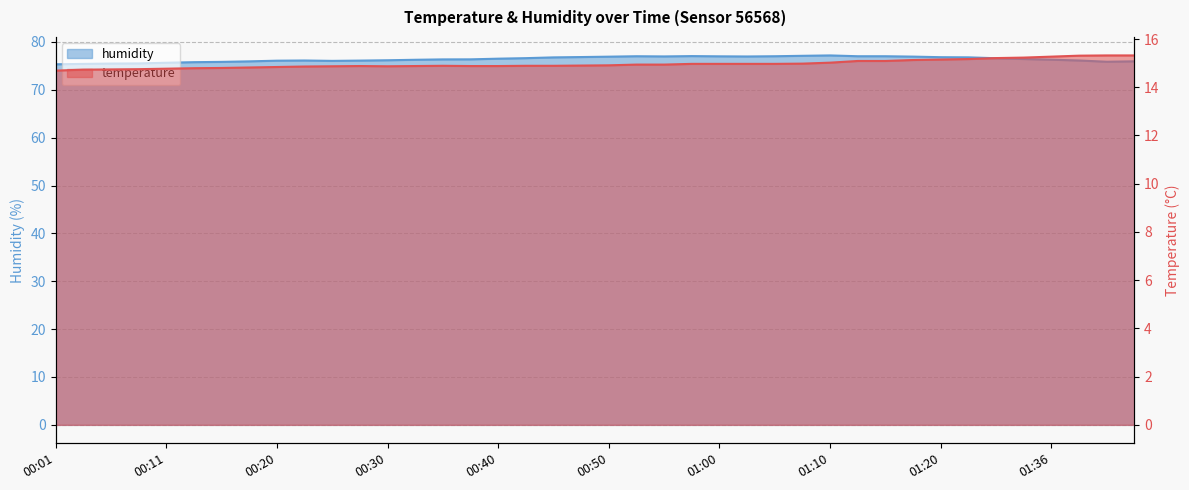

At which category does temperature reach its first local valley?

00:30